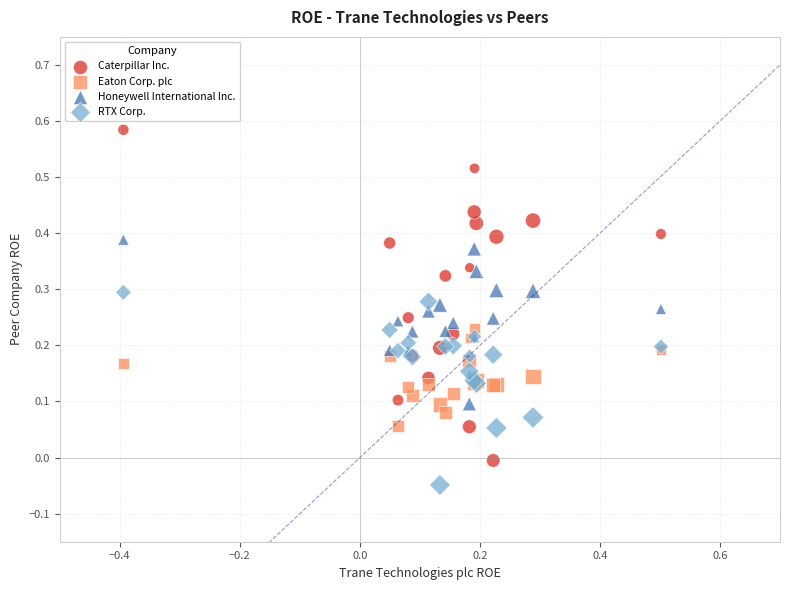

What is the X range (max minus min) for the scatter plot?

0.9